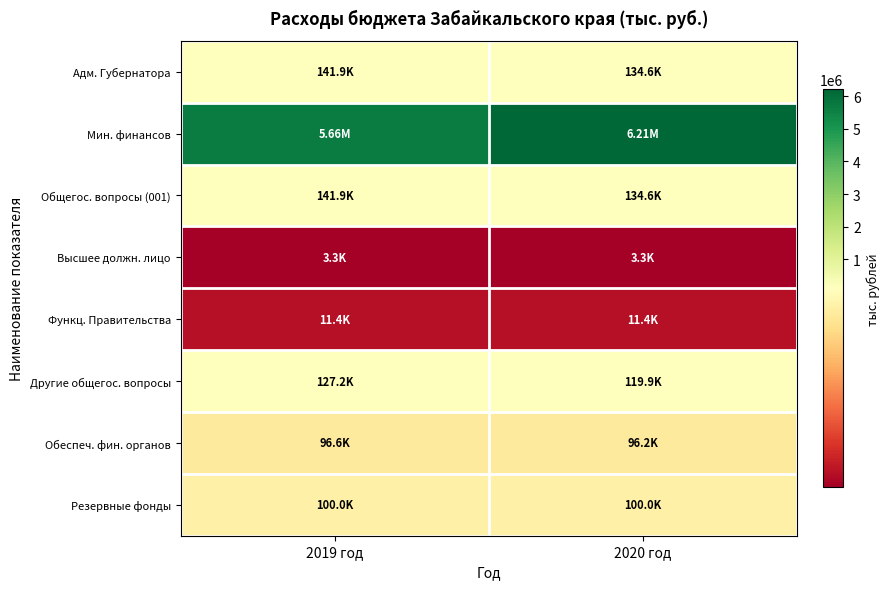

Reading left to right, transcribe all the data shown in this chart.

Адм. Губернатора: 2019 год=141910.7	2020 год=134609.9
Мин. финансов: 2019 год=5660916.6	2020 год=6207592.8
Общегос. вопросы (001): 2019 год=141910.7	2020 год=134609.9
Высшее должн. лицо: 2019 год=3316.9	2020 год=3310.6
Функц. Правительства: 2019 год=11402.0	2020 год=11380.4
Другие общегос. вопросы: 2019 год=127191.8	2020 год=119918.9
Обеспеч. фин. органов: 2019 год=96625.5	2020 год=96219.7
Резервные фонды: 2019 год=100000.0	2020 год=100000.0